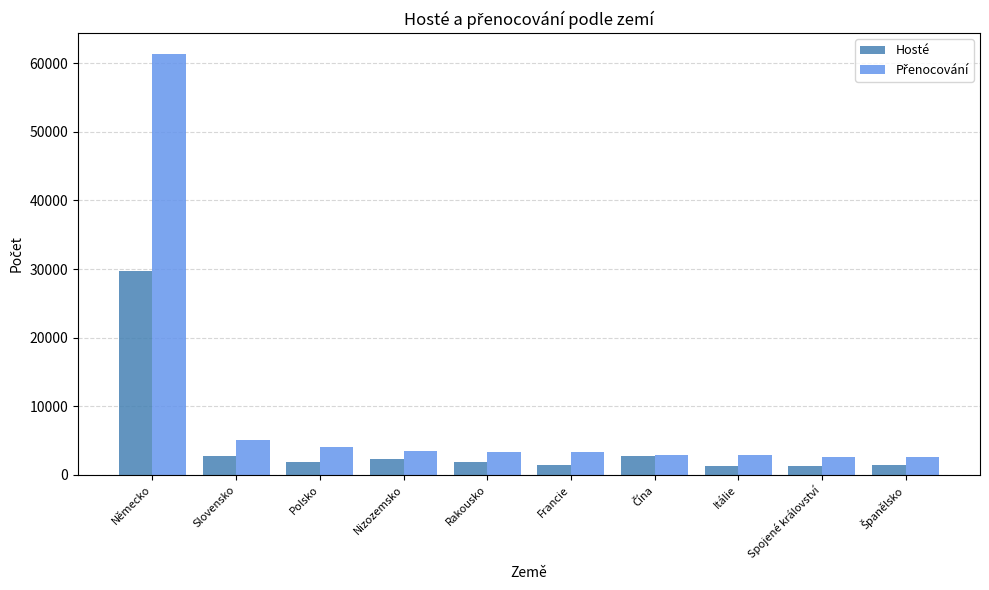

At which category is the sum across all series the highest?

Německo